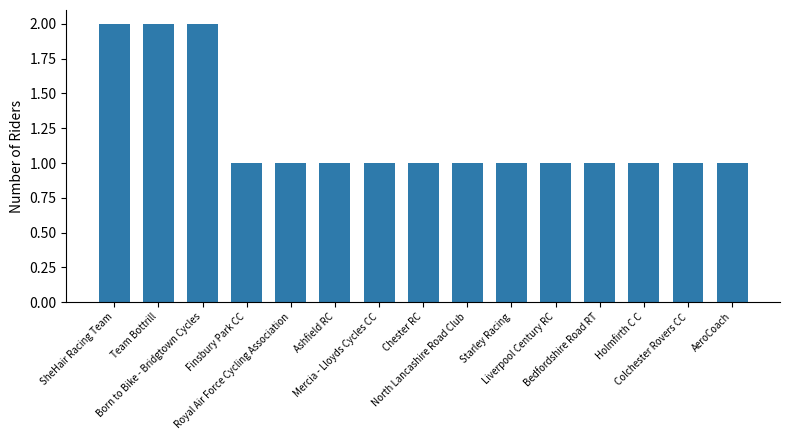

What is the value of the 12th bar from the left?

1